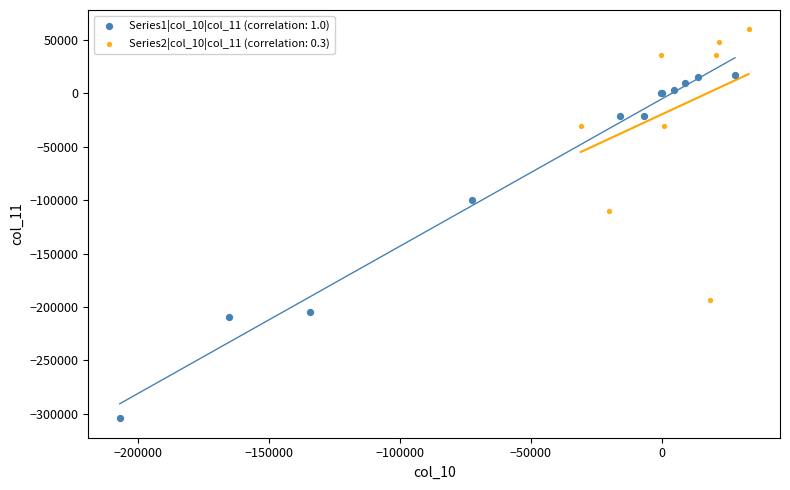

Which series contains the highest Y value?

Series2|col_10|col_11 (correlation: 0.3)